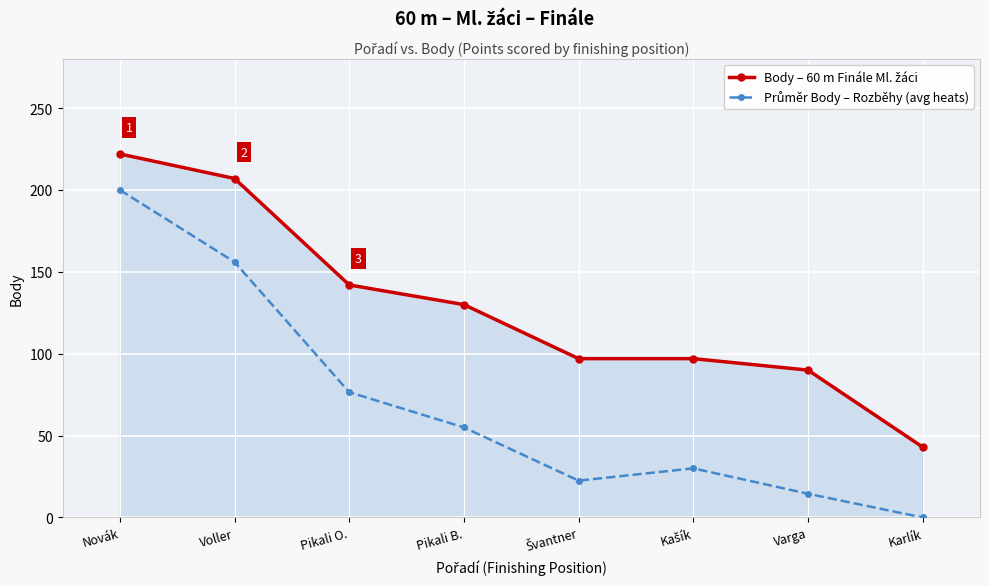

What is the label of the 5th point from the right?

Pikali B.